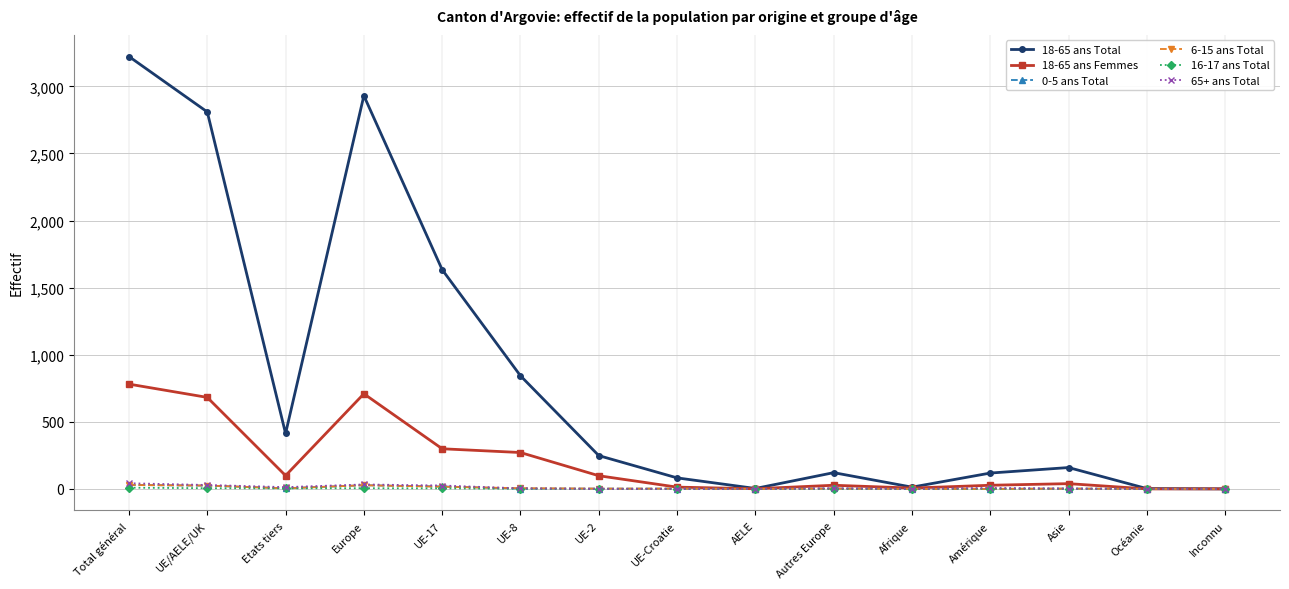

What is the label of the 12th point from the left?

Amérique